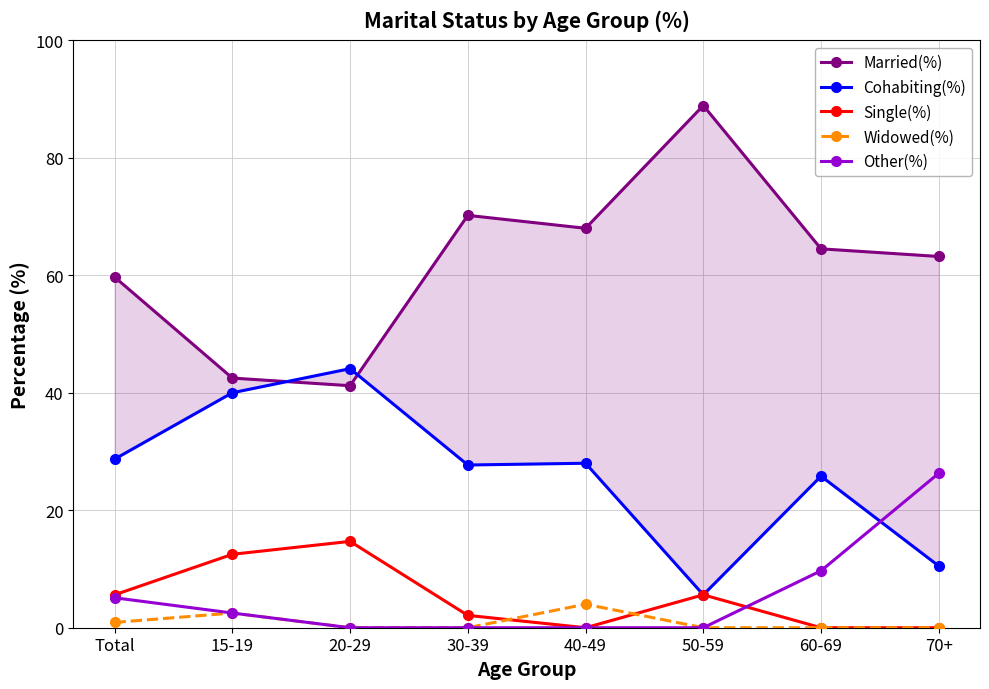

What is the lowest value of the Cohabiting(%) series?

5.6